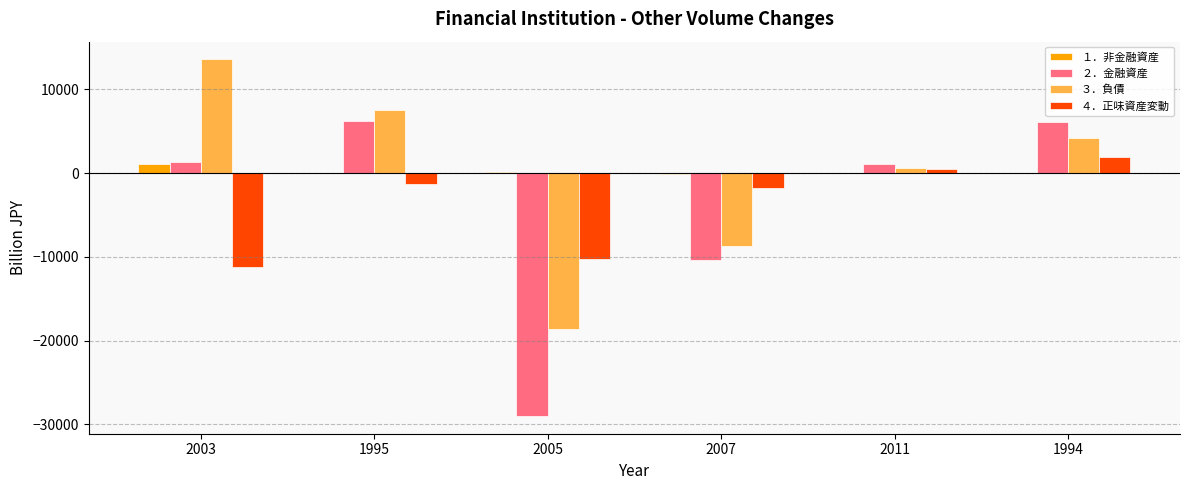

What is the total value across all series at 2005?

-57608.4